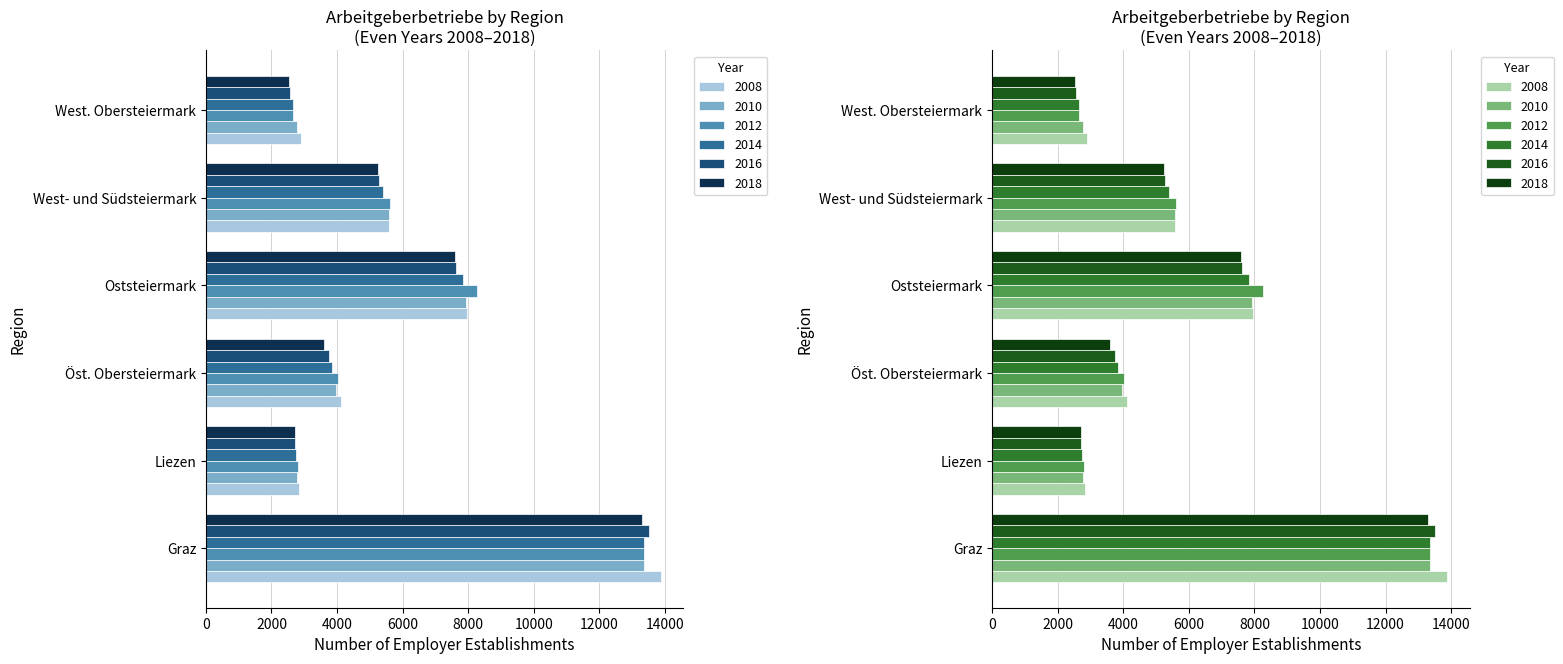

Which category has the highest value in the 2008 series?

Graz